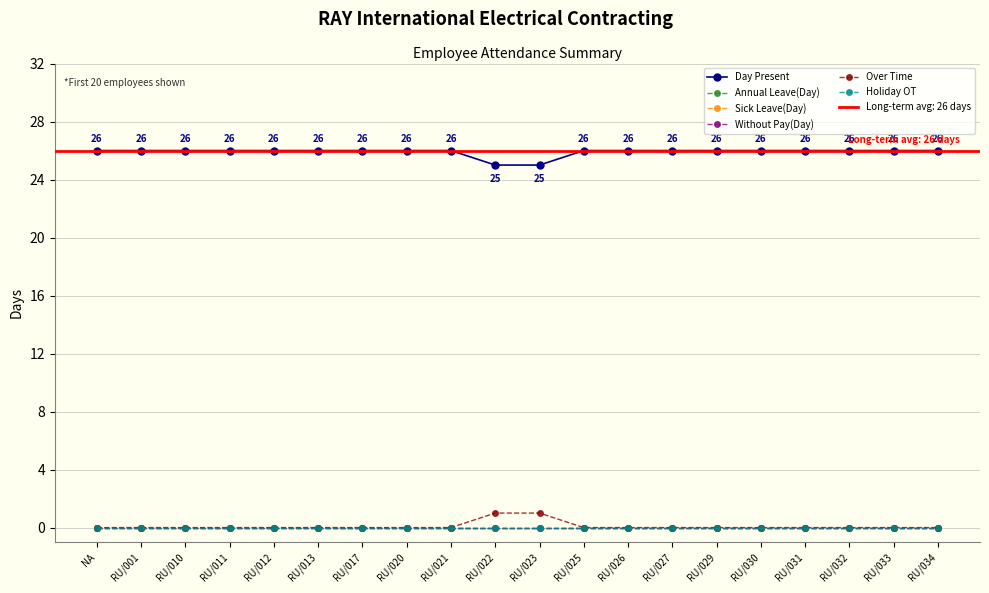

What is the value of the Day Present point at the 2nd from the left?

26